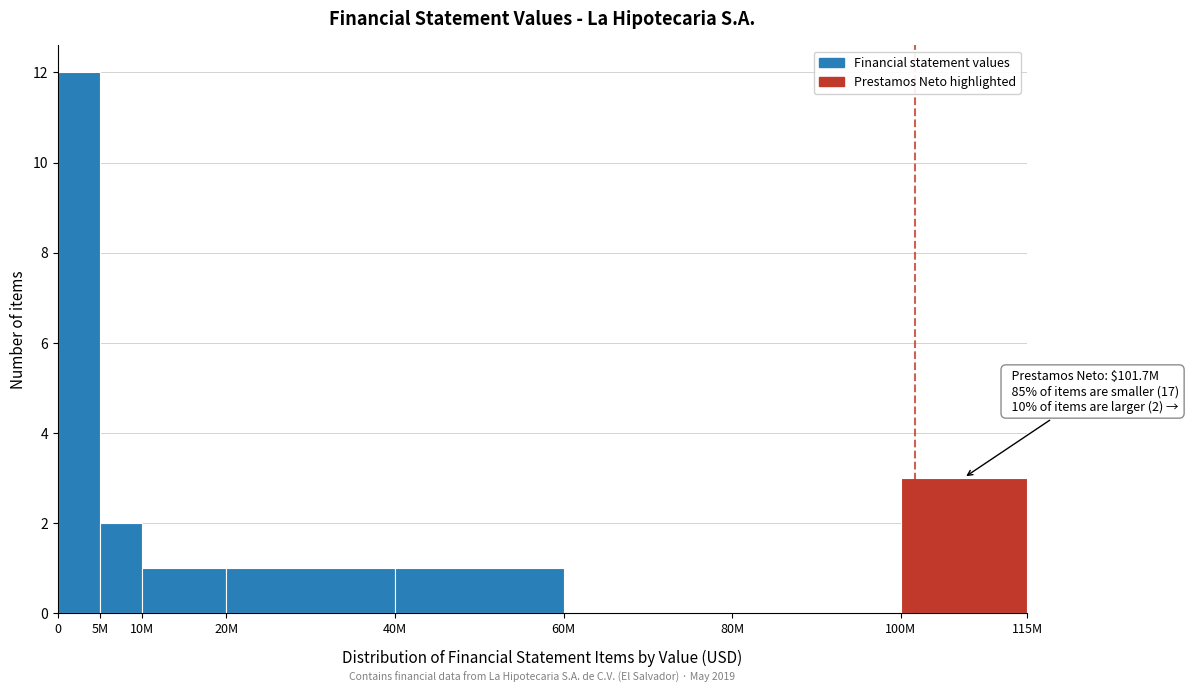

Reading right to left, what are all the values shown in this chart?

100M=3	80M=0	60M=0	40M=1	20M=1	10M=1	5M=2	0=12